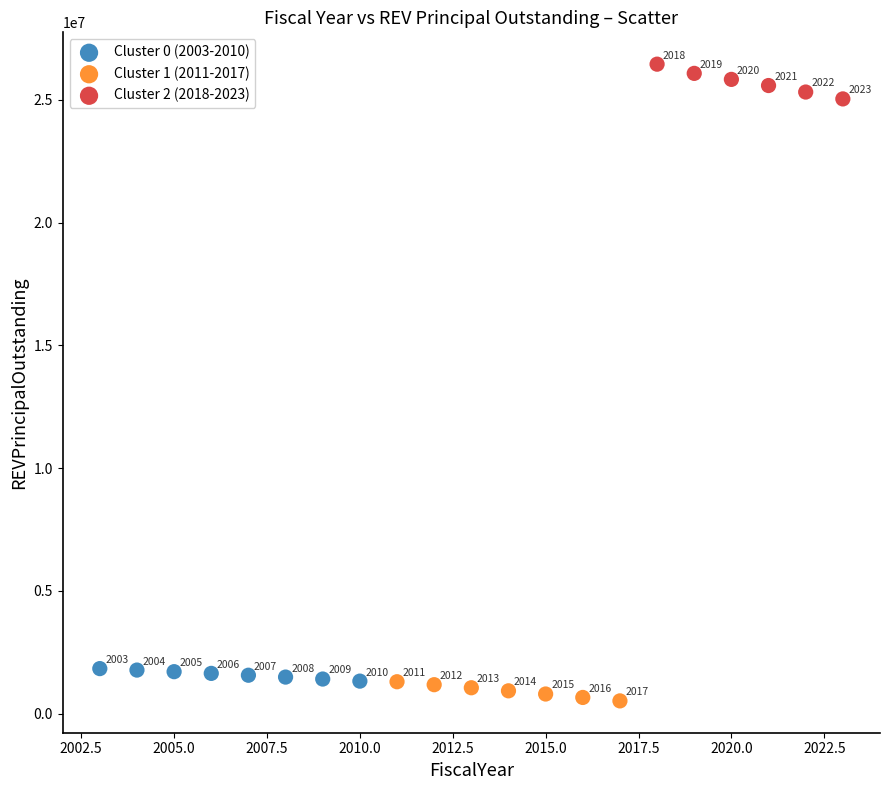

Which series has the largest Y range (max minus min)?

Cluster 2 (2018-2023)